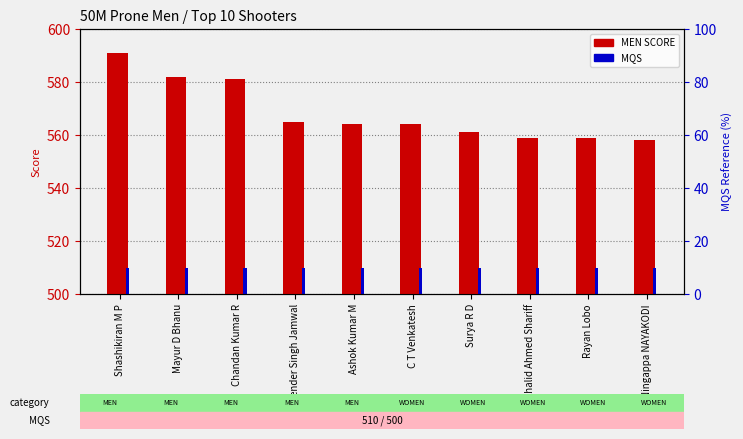

Count the number of data series in this chart.

2